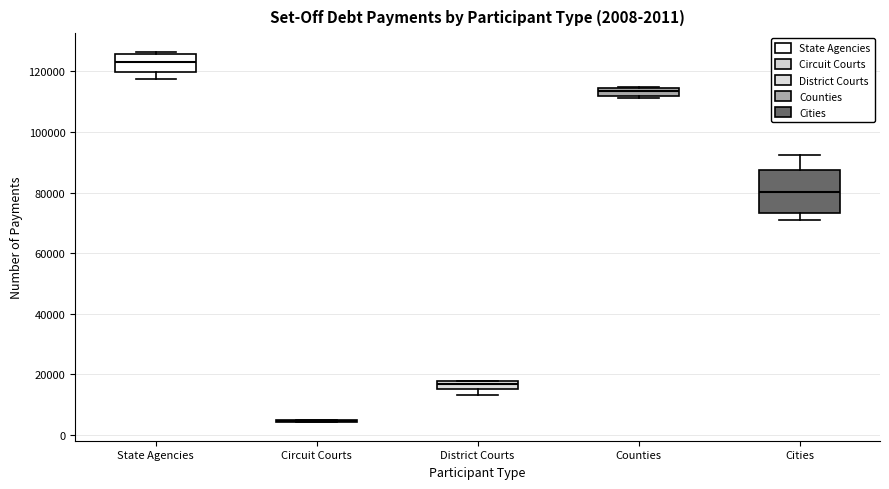

Comparing the boxes themselves (not the whiskers), which one is the tallest?

Cities